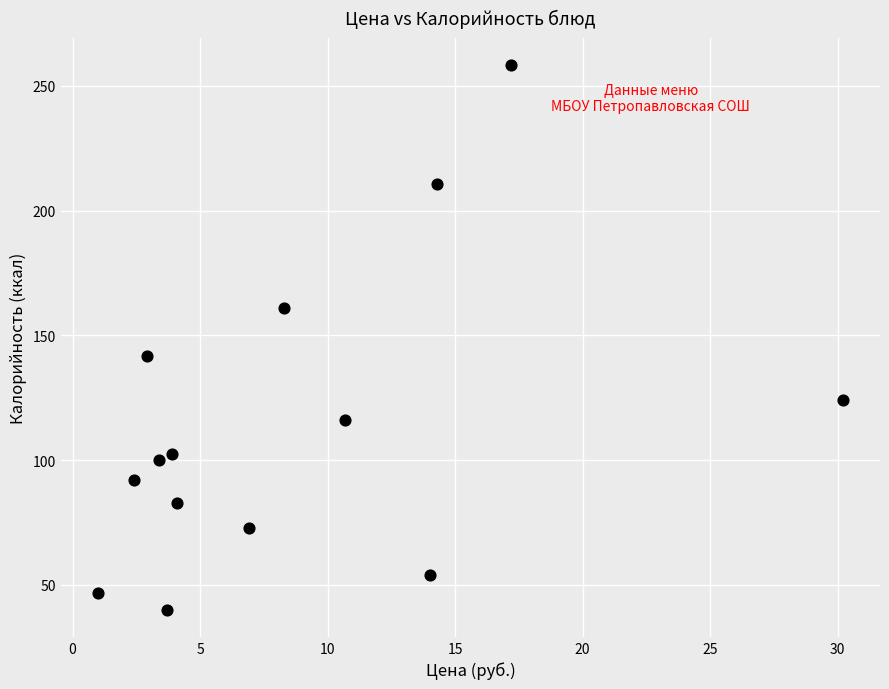

What Y value in the scatter plot is closest to 149?

141.6